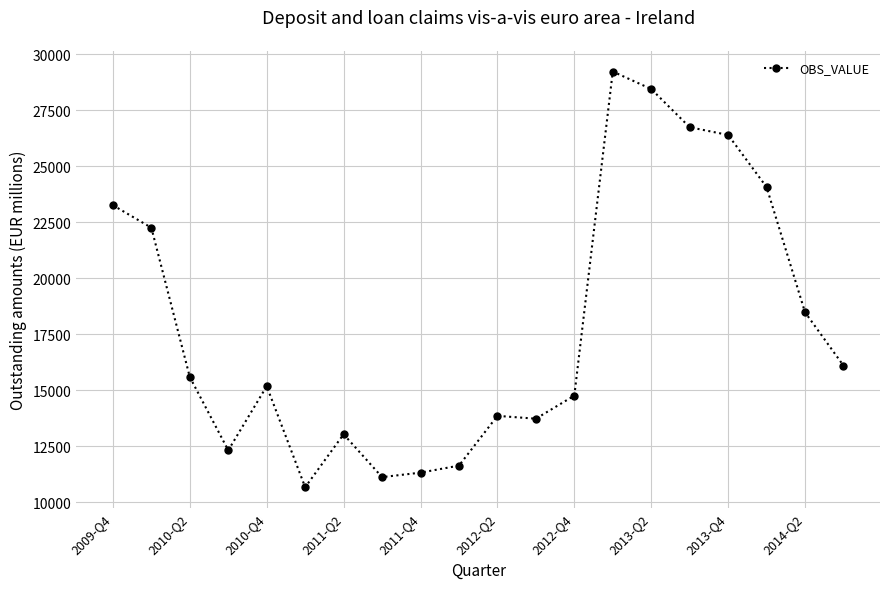

What is the minimum value shown in the chart?

10677